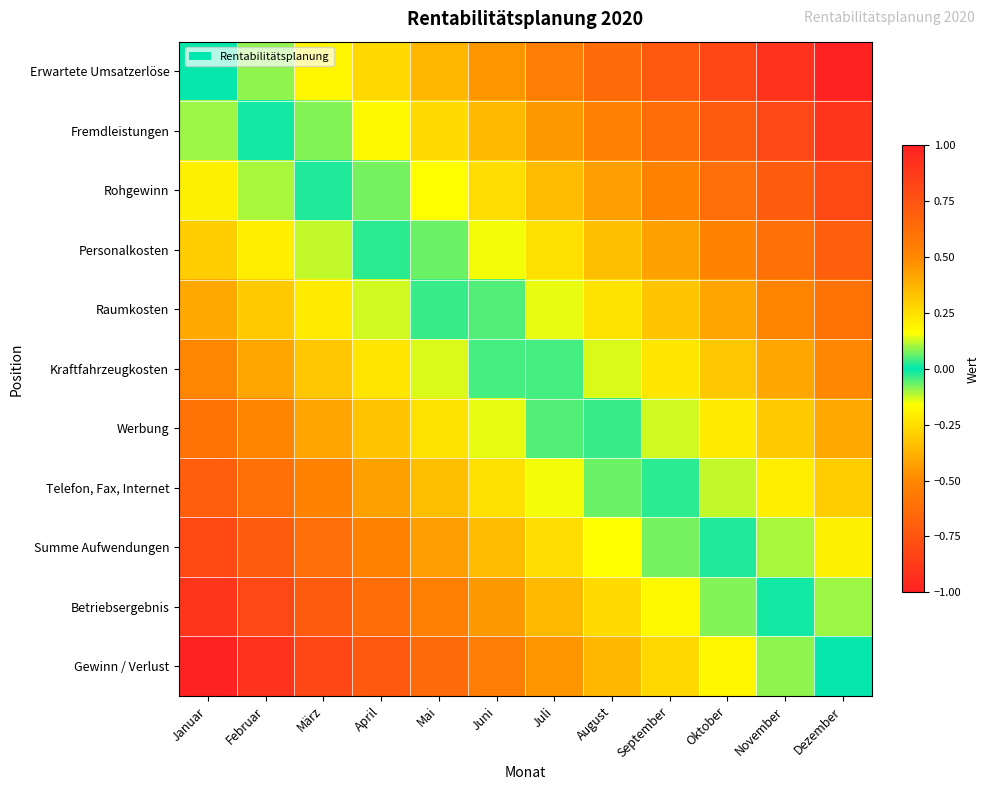

What is the spread (max minus min) of values at November?

1.0